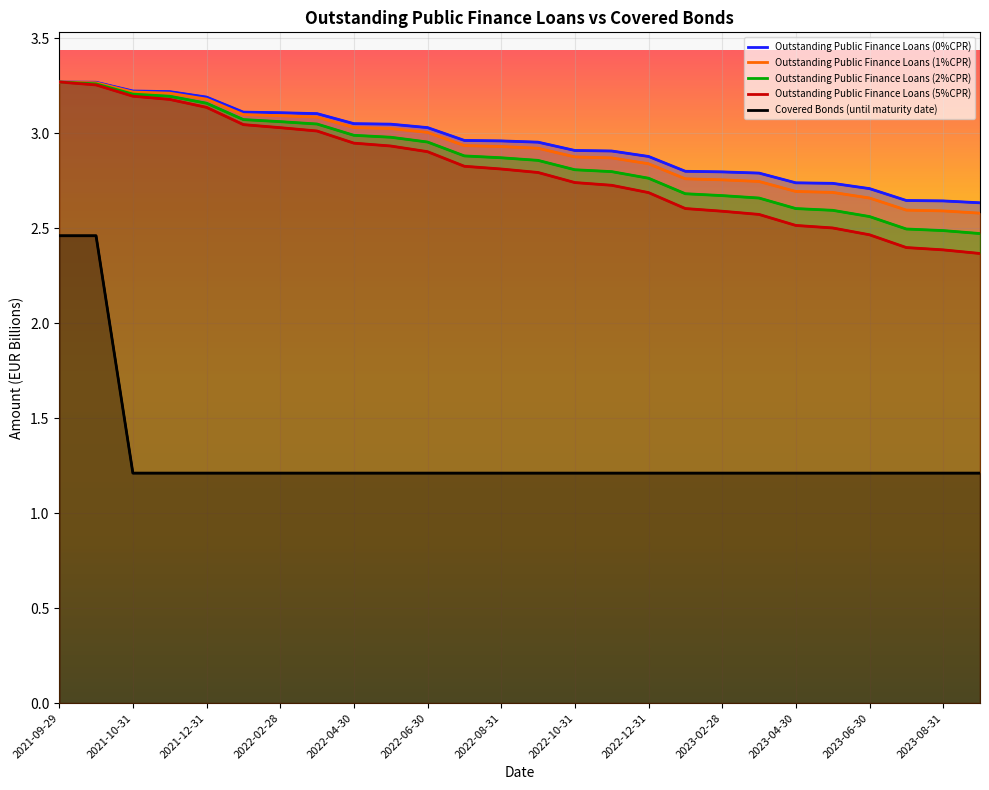

True or false: Outstanding Public Finance Loans (5%CPR) and Covered Bonds (until maturity date) cross at least once.

False